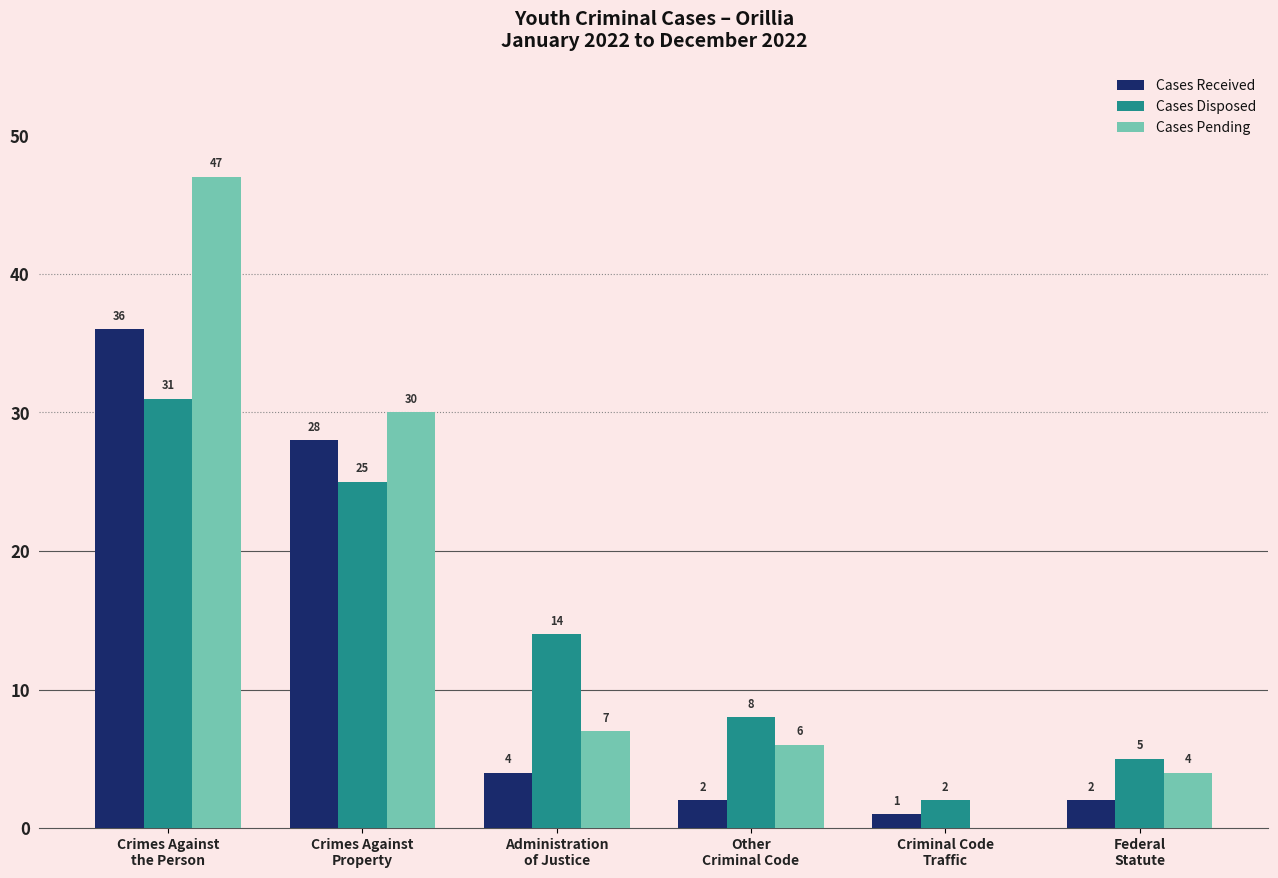

Between Crimes Against
Property and Administration
of Justice, which series saw the biggest shift?

Cases Received